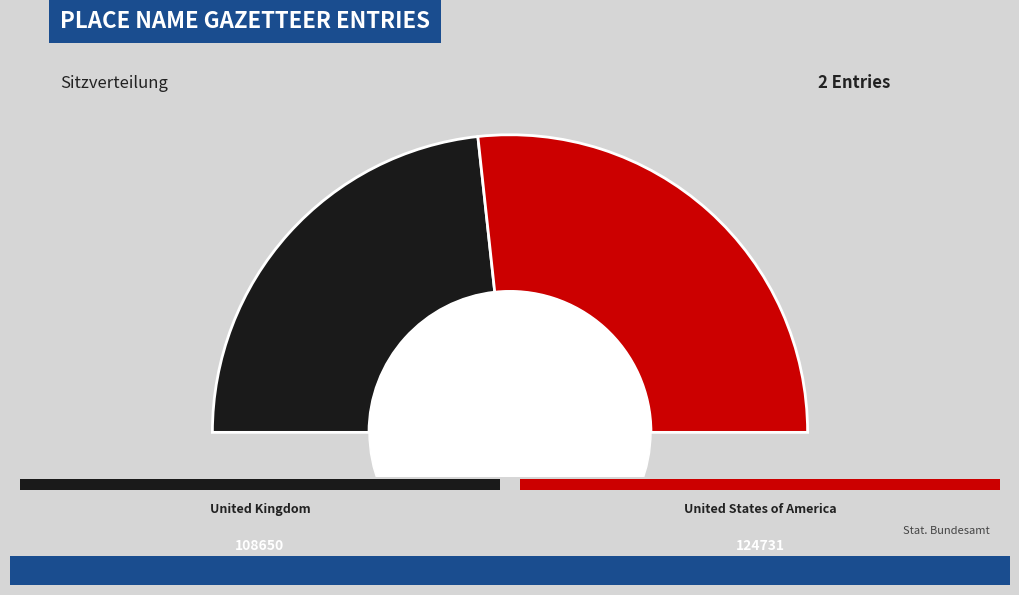

How much of the chart is everything except United States of America?

46.6%